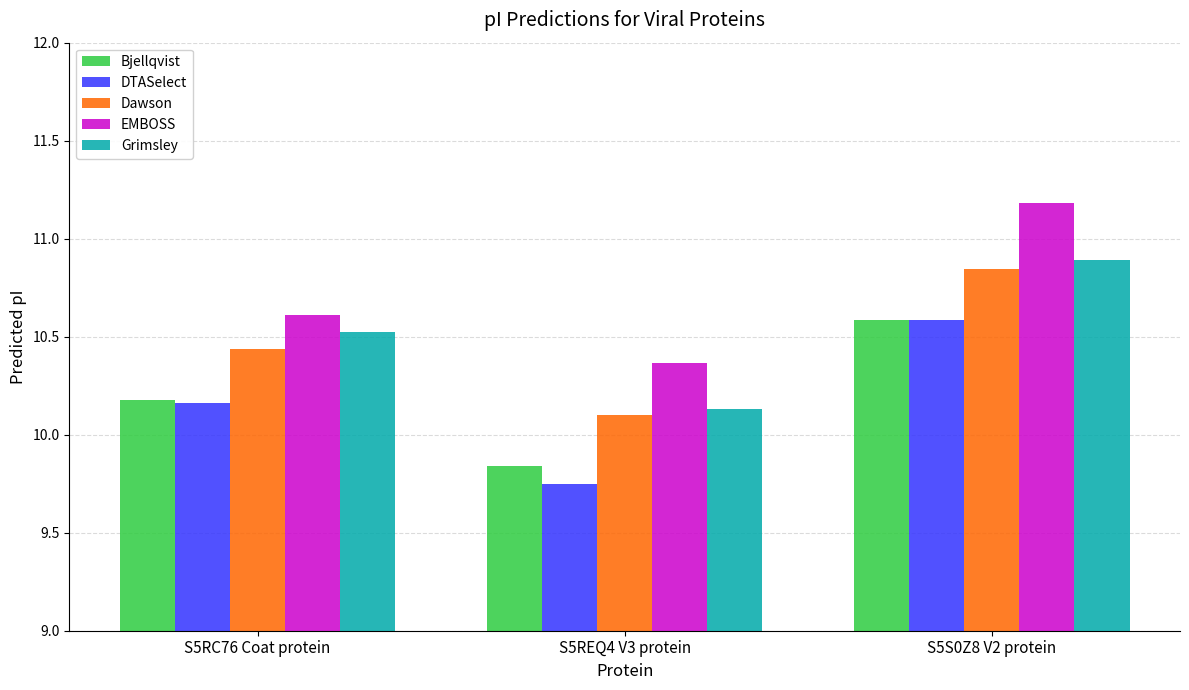

How many series are shown in this chart?

5